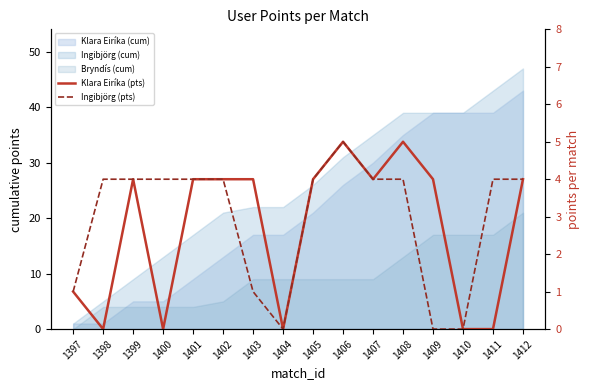

Reading left to right, extract all data points from this chart.

Klara Eiríka (pts): 1	0	4	0	4	4	4	0	4	5	4	5	4	0	0	4
Ingibjörg (pts): 1	4	4	4	4	4	1	0	4	5	4	4	0	0	4	4